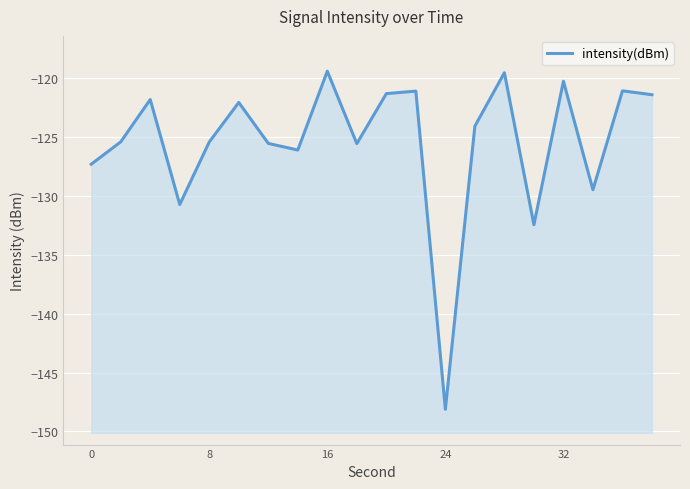

What is the smallest value displayed?

-148.1